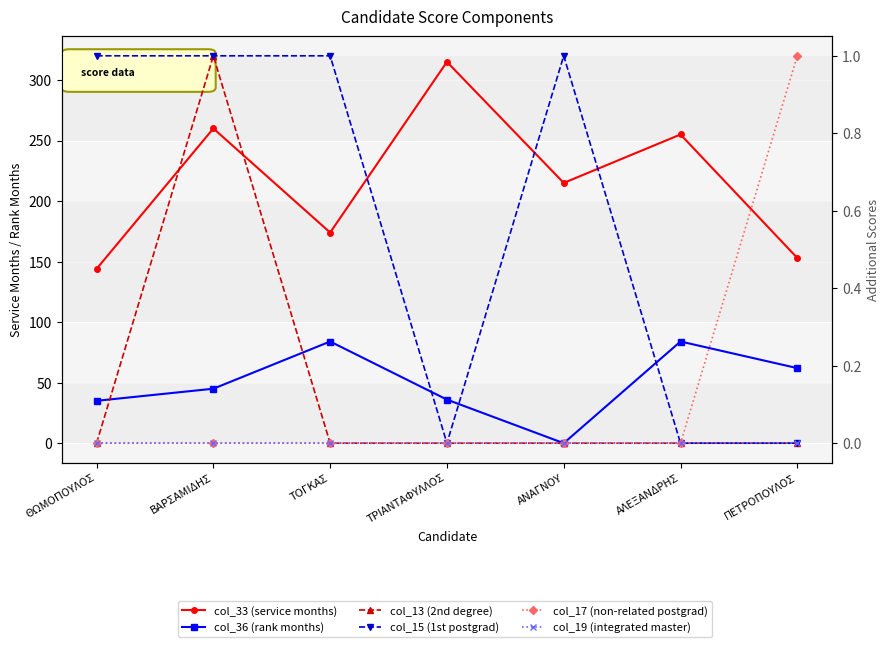

Reading left to right, transcribe all the data shown in this chart.

col_33 (service months): ΘΩΜΟΠΟΥΛΟΣ=144	ΒΑΡΣΑΜΙΔΗΣ=260	ΤΟΓΚΑΣ=174	ΤΡΙΑΝΤΑΦΥΛΛΟΣ=315	ΑΝΑΓΝΟΥ=215	ΑΛΕΞΑΝΔΡΗΣ=255	ΠΕΤΡΟΠΟΥΛΟΣ=153
col_36 (rank months): ΘΩΜΟΠΟΥΛΟΣ=35	ΒΑΡΣΑΜΙΔΗΣ=45	ΤΟΓΚΑΣ=84	ΤΡΙΑΝΤΑΦΥΛΛΟΣ=36	ΑΝΑΓΝΟΥ=0	ΑΛΕΞΑΝΔΡΗΣ=84	ΠΕΤΡΟΠΟΥΛΟΣ=62
col_13 (2nd degree): ΘΩΜΟΠΟΥΛΟΣ=0	ΒΑΡΣΑΜΙΔΗΣ=1	ΤΟΓΚΑΣ=0	ΤΡΙΑΝΤΑΦΥΛΛΟΣ=0	ΑΝΑΓΝΟΥ=0	ΑΛΕΞΑΝΔΡΗΣ=0	ΠΕΤΡΟΠΟΥΛΟΣ=0
col_15 (1st postgrad): ΘΩΜΟΠΟΥΛΟΣ=1	ΒΑΡΣΑΜΙΔΗΣ=1	ΤΟΓΚΑΣ=1	ΤΡΙΑΝΤΑΦΥΛΛΟΣ=0	ΑΝΑΓΝΟΥ=1	ΑΛΕΞΑΝΔΡΗΣ=0	ΠΕΤΡΟΠΟΥΛΟΣ=0
col_17 (non-related postgrad): ΘΩΜΟΠΟΥΛΟΣ=0	ΒΑΡΣΑΜΙΔΗΣ=0	ΤΟΓΚΑΣ=0	ΤΡΙΑΝΤΑΦΥΛΛΟΣ=0	ΑΝΑΓΝΟΥ=0	ΑΛΕΞΑΝΔΡΗΣ=0	ΠΕΤΡΟΠΟΥΛΟΣ=1
col_19 (integrated master): ΘΩΜΟΠΟΥΛΟΣ=0	ΒΑΡΣΑΜΙΔΗΣ=0	ΤΟΓΚΑΣ=0	ΤΡΙΑΝΤΑΦΥΛΛΟΣ=0	ΑΝΑΓΝΟΥ=0	ΑΛΕΞΑΝΔΡΗΣ=0	ΠΕΤΡΟΠΟΥΛΟΣ=0